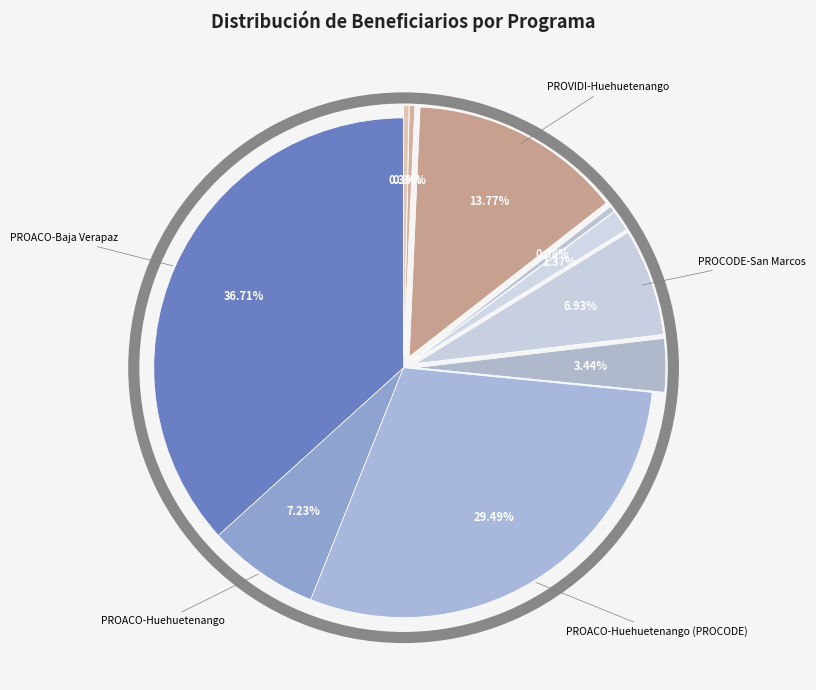

Count the number of slices in the pie.

10